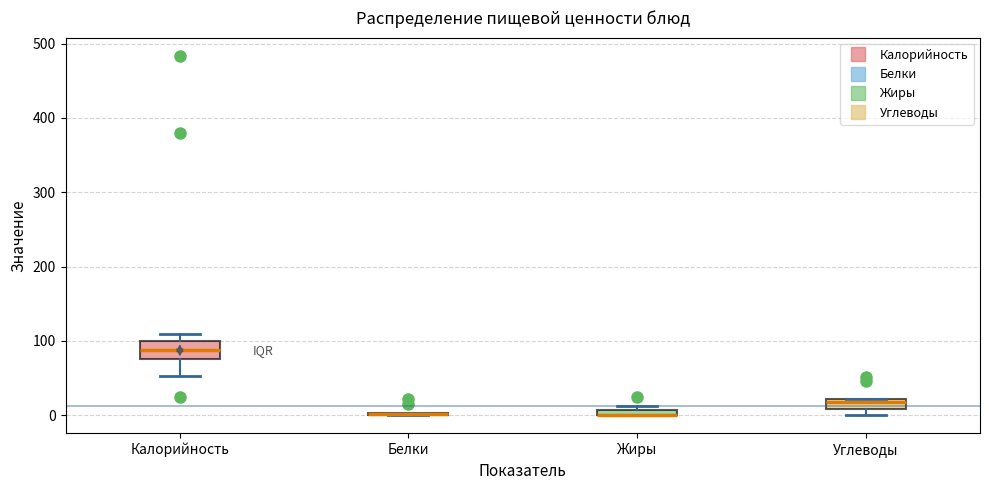

Where is the lower edge of the box for Углеводы on the y-axis? The values are not printed on the chart, so give them approximately, as read against the axis.

10